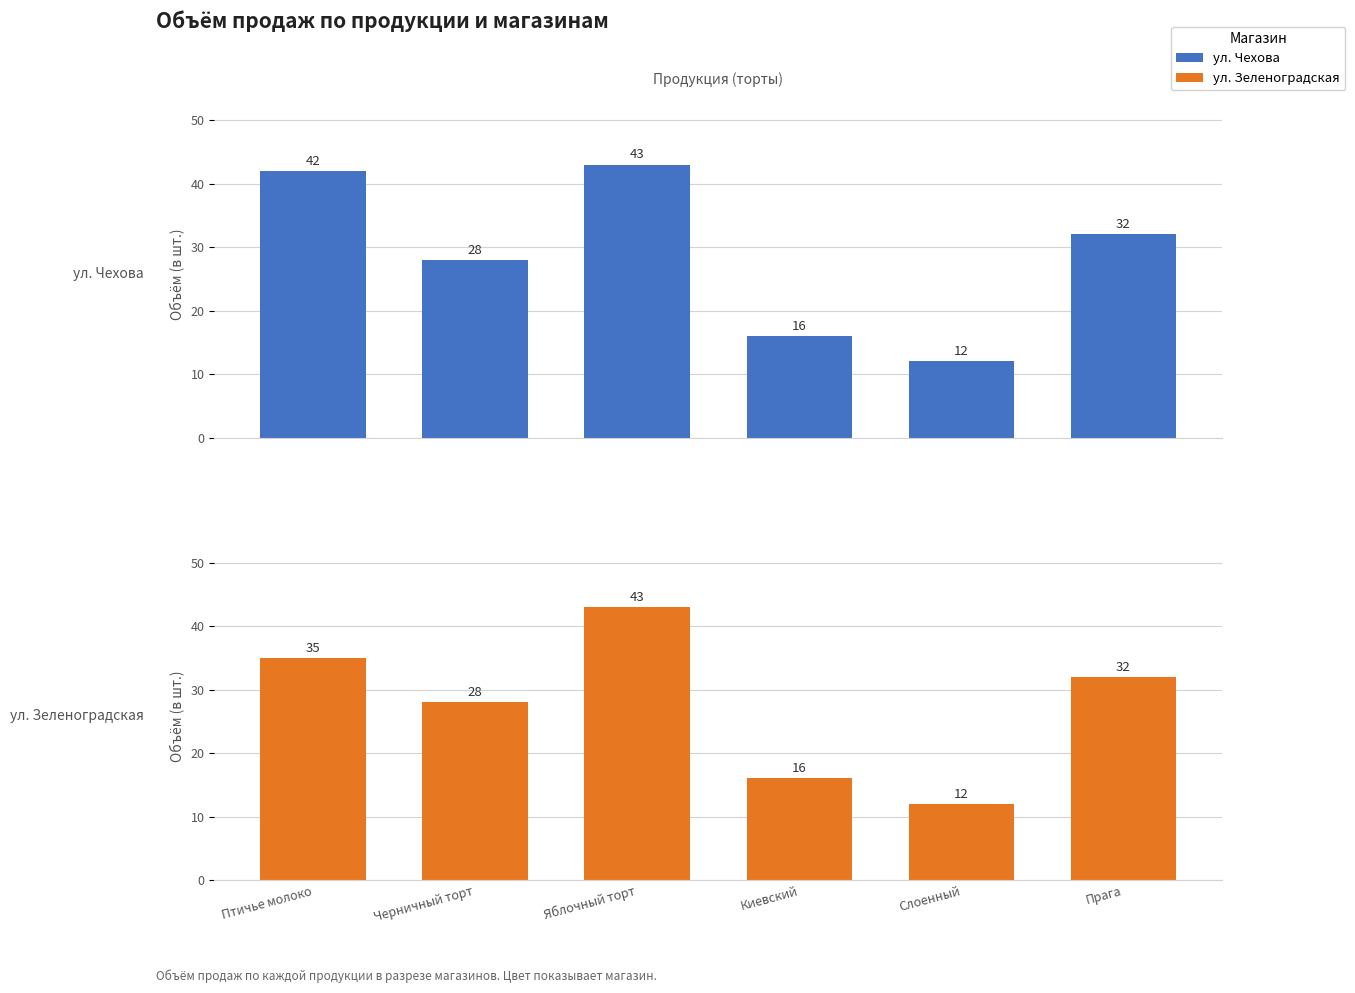

What is the difference between the ул. Чехова values at Черничный торт and Яблочный торт?

15